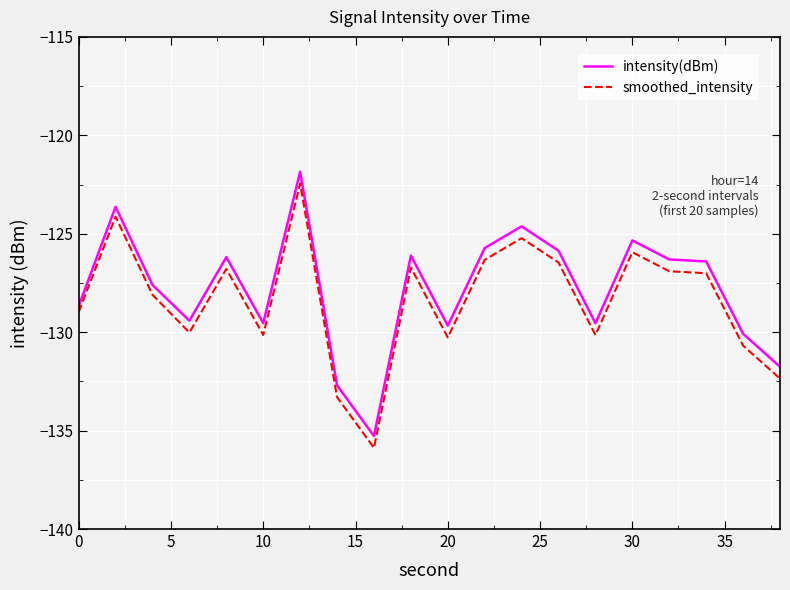

What is the difference between the maximum and minimum values in the smoothed_intensity series?

13.4